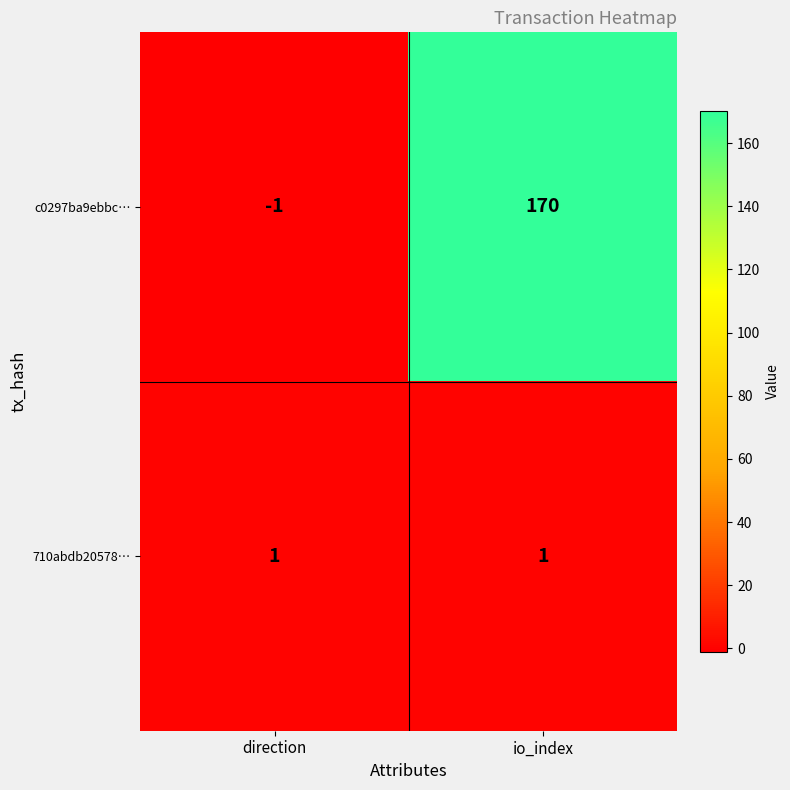

Read the c0297ba9ebbc… value at io_index, to the nearest 50.

150